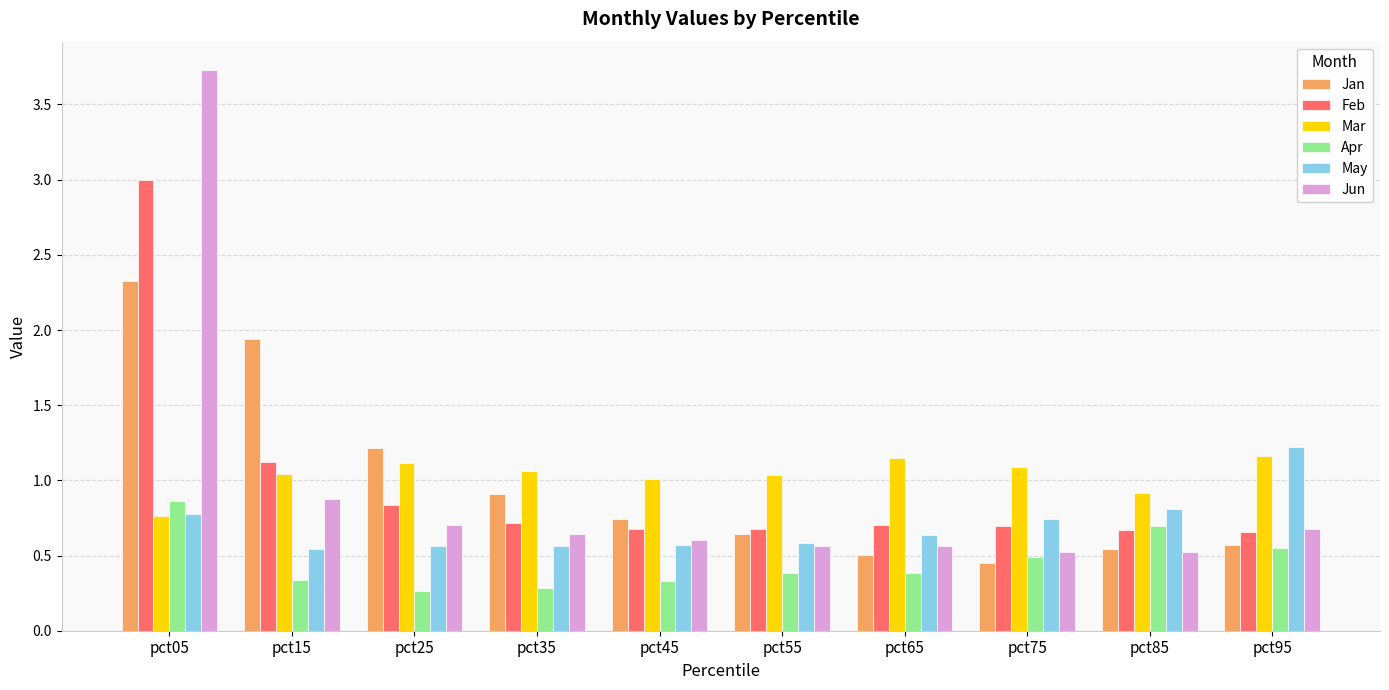

What is the total value across all series at pct55?

3.9